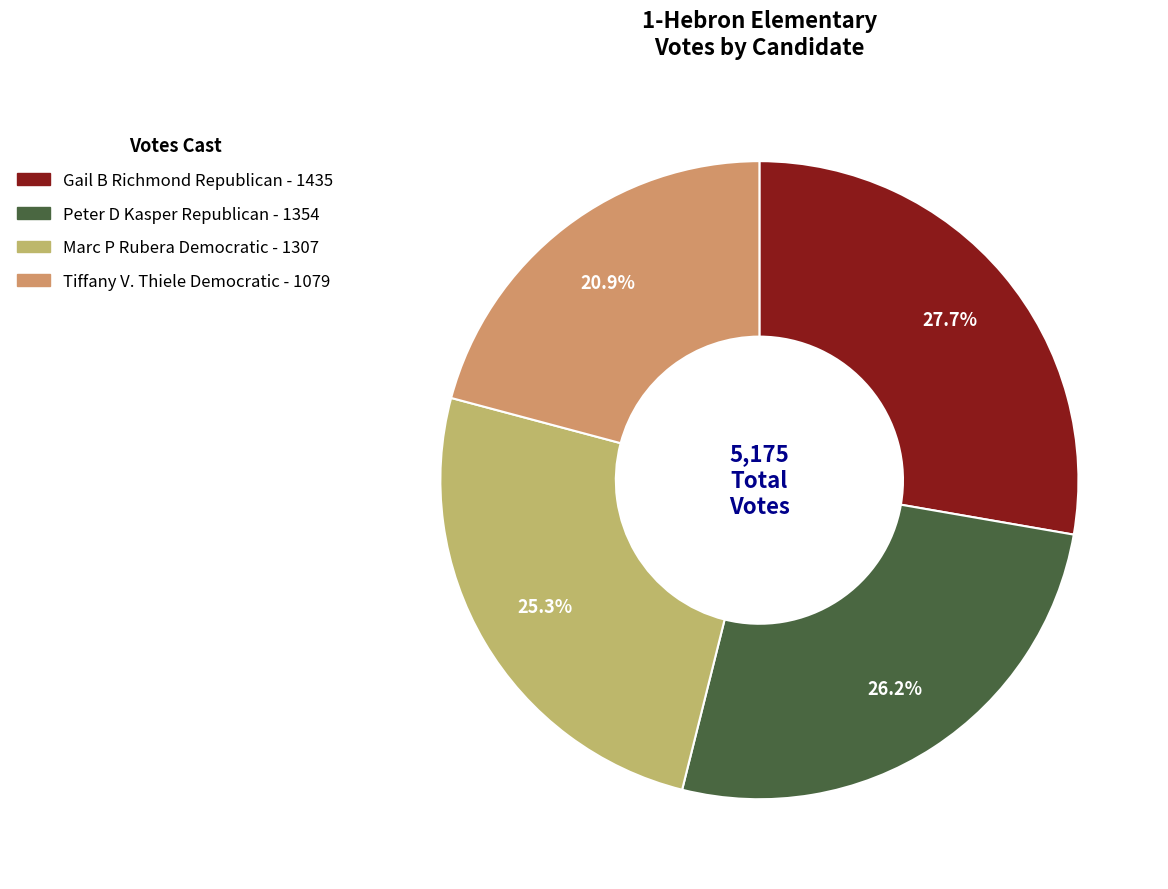

Rank the categories by value from lowest to highest.

Tiffany V. ThieleDemocratic, Marc P RuberaDemocratic, Peter D KasperRepublican, Gail B RichmondRepublican